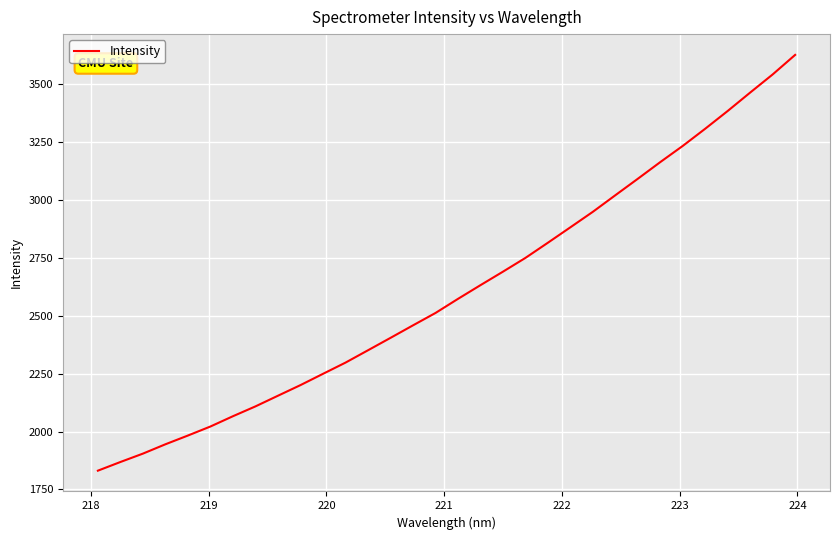

Does the chart display data point markers on the line(s)?

No